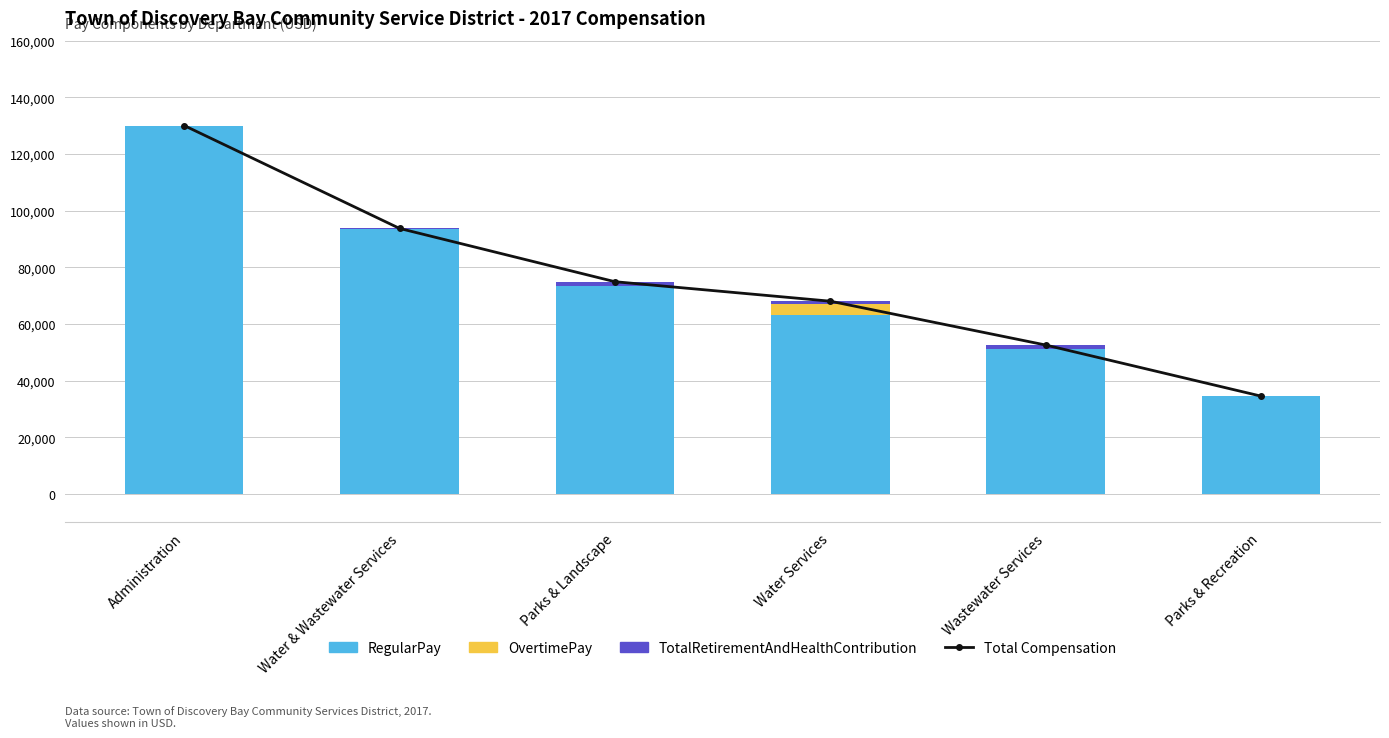

Where does the TotalRetirementAndHealthContribution series first go above 1138?

Parks & Landscape